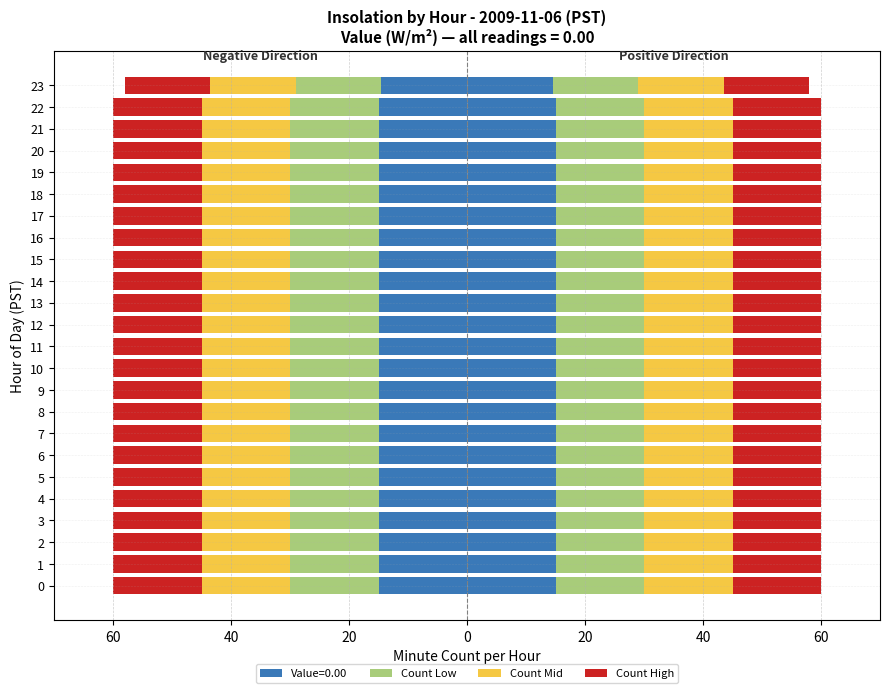

List the series in order of their peak value, lowest first.

Count Low, Count Mid, Count High